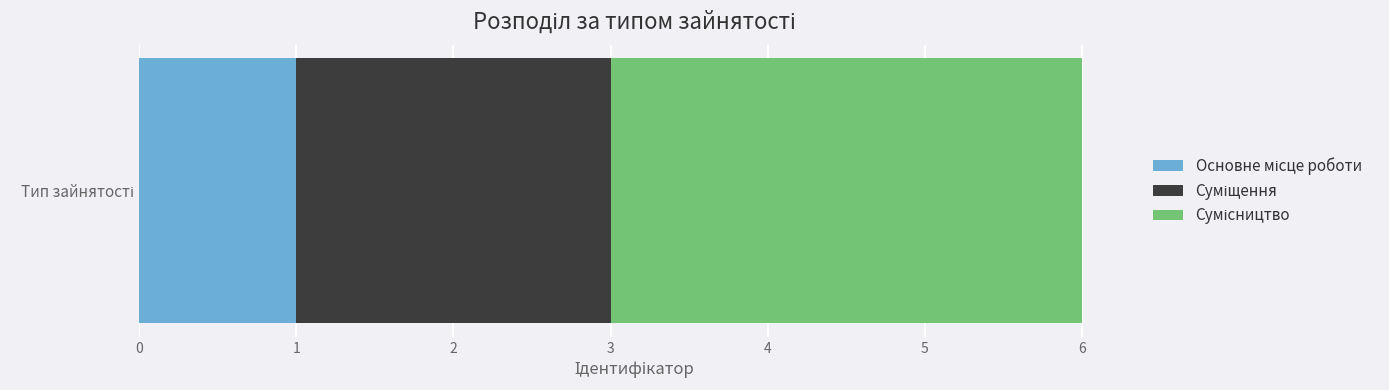

Reading right to left, extract all data points from this chart.

Сумісництво=3	Суміщення=2	Основне місце роботи=1